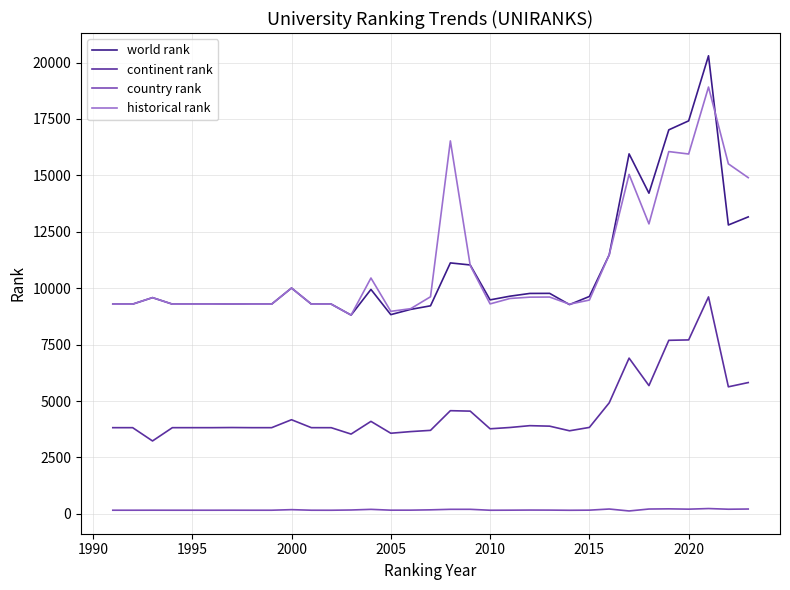

True or false: continent rank and historical rank intersect in this chart.

False